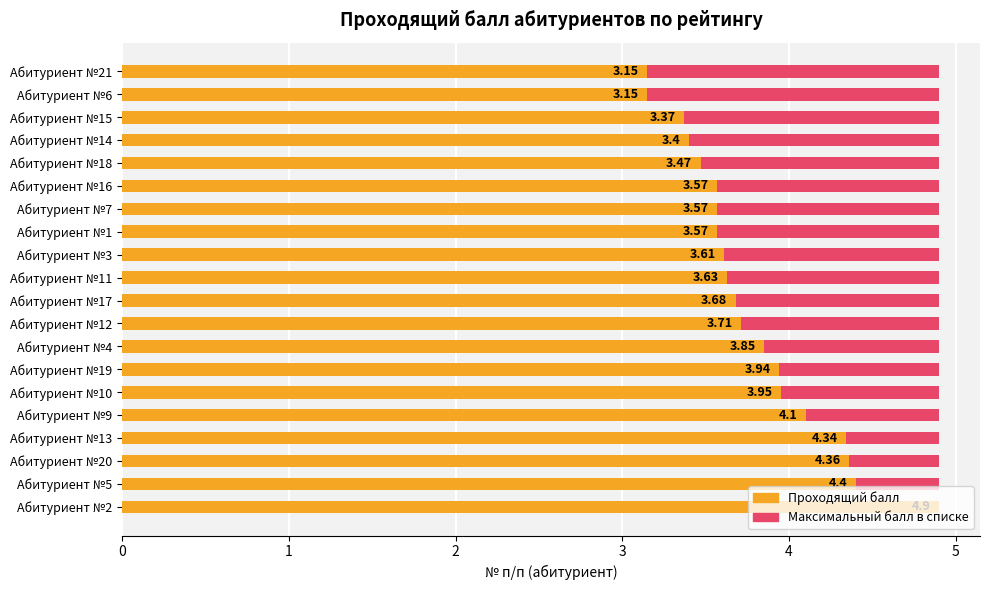

Is the value of Проходящий балл at 11 greater than the value of Максимальный балл at 17?

Yes